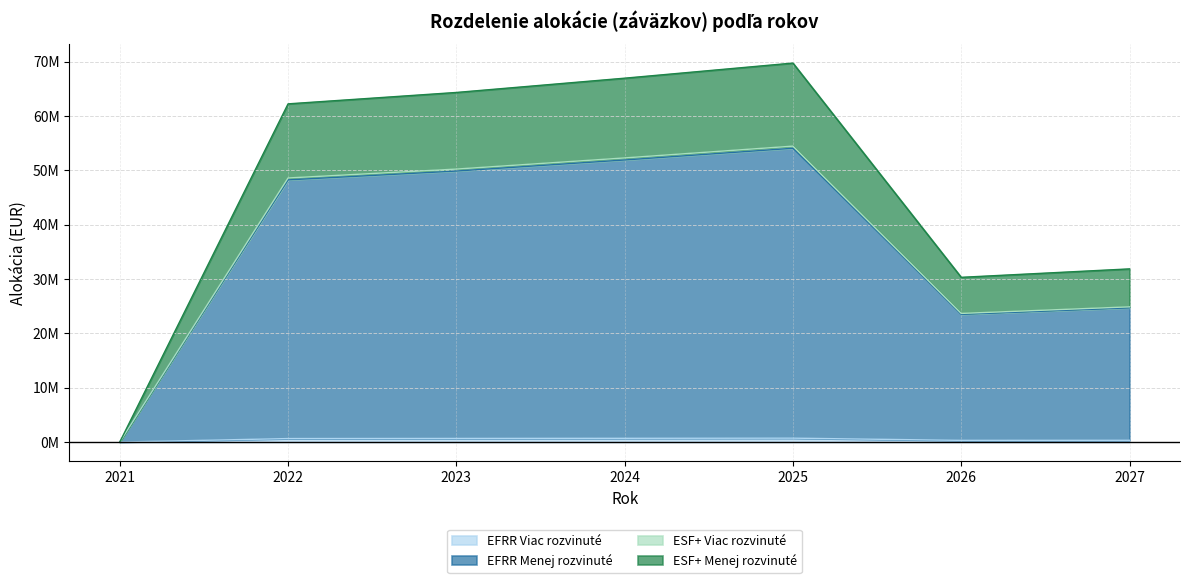

What is the maximum value for EFRR Menej rozvinuté?

54063991